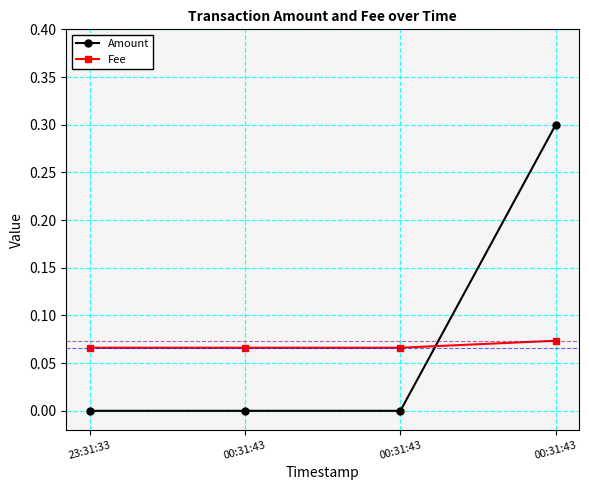

How many distinct data groups are displayed?

2